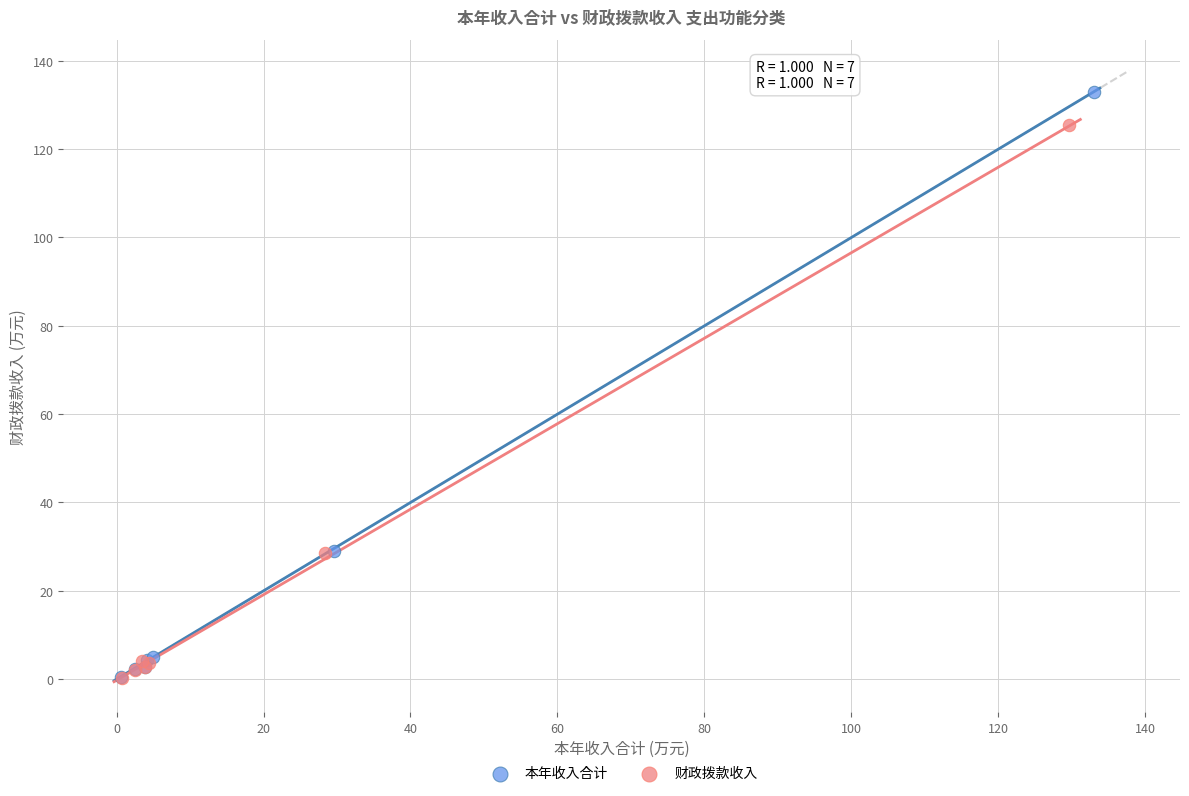

Which series reaches the maximum Y coordinate?

本年收入合计